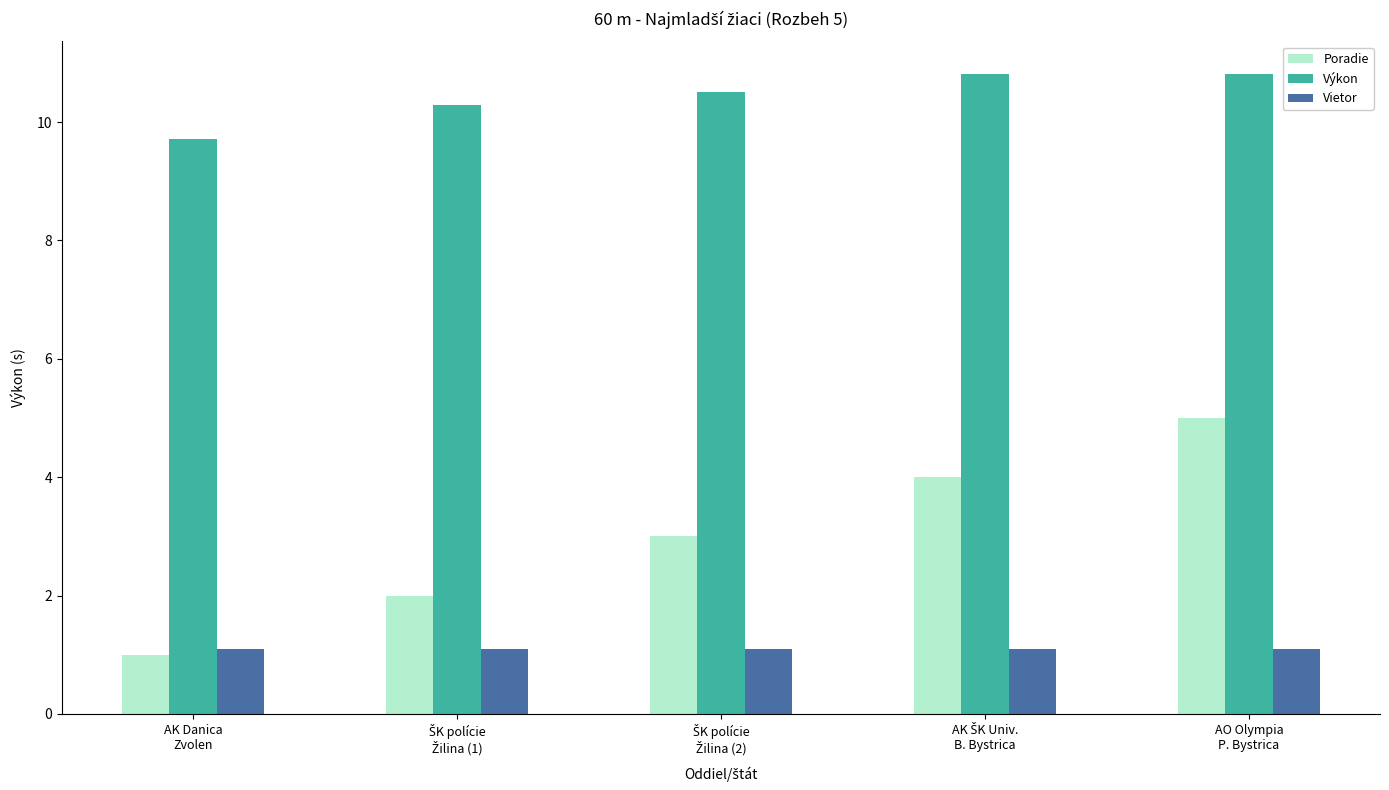

Reading left to right, list all the values displayed in this chart.

Poradie: 1.0	2.0	3.0	4.0	5.0
Výkon: 9.7	10.3	10.5	10.8	10.8
Vietor: 1.1	1.1	1.1	1.1	1.1